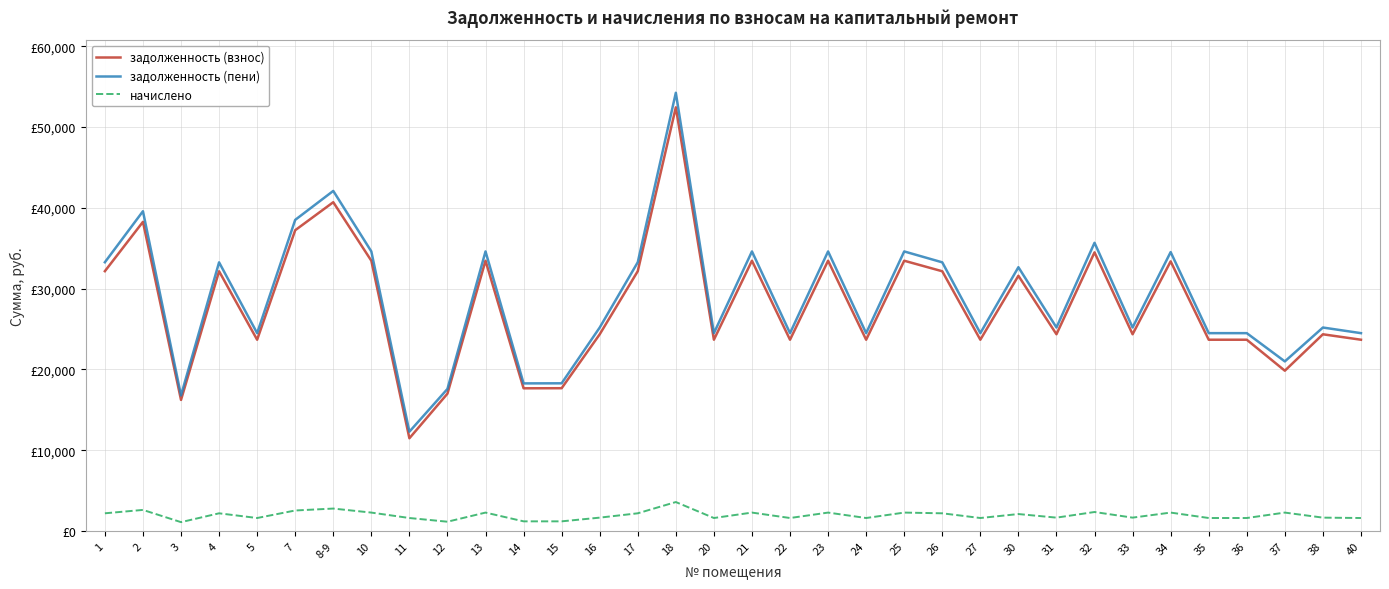

What is the label of the 26th point from the left?

31